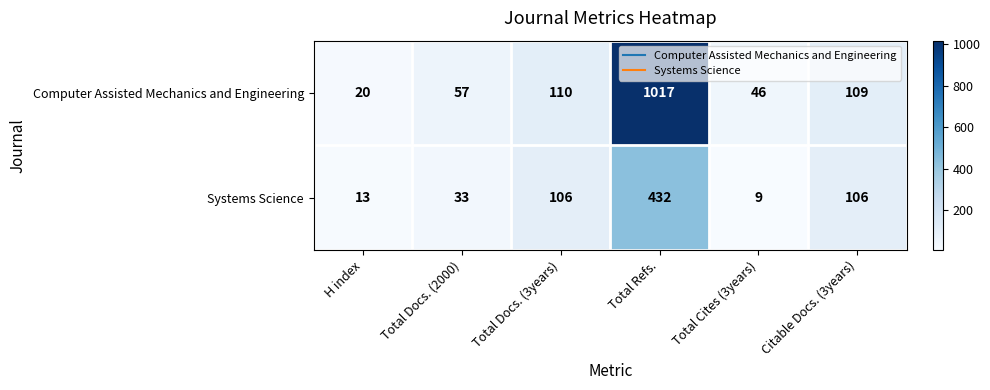

How many distinct data groups are displayed?

2